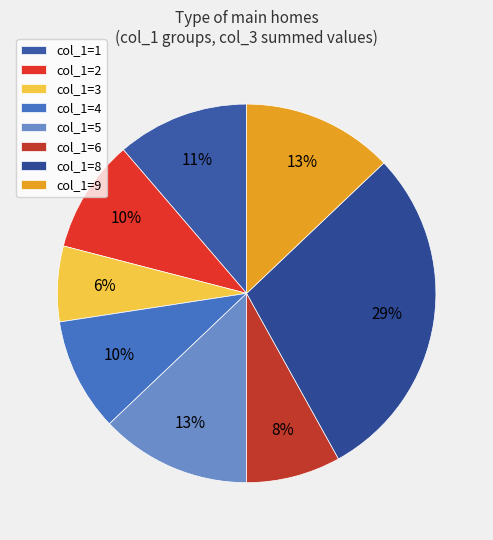

How many slices are in this pie chart?

8